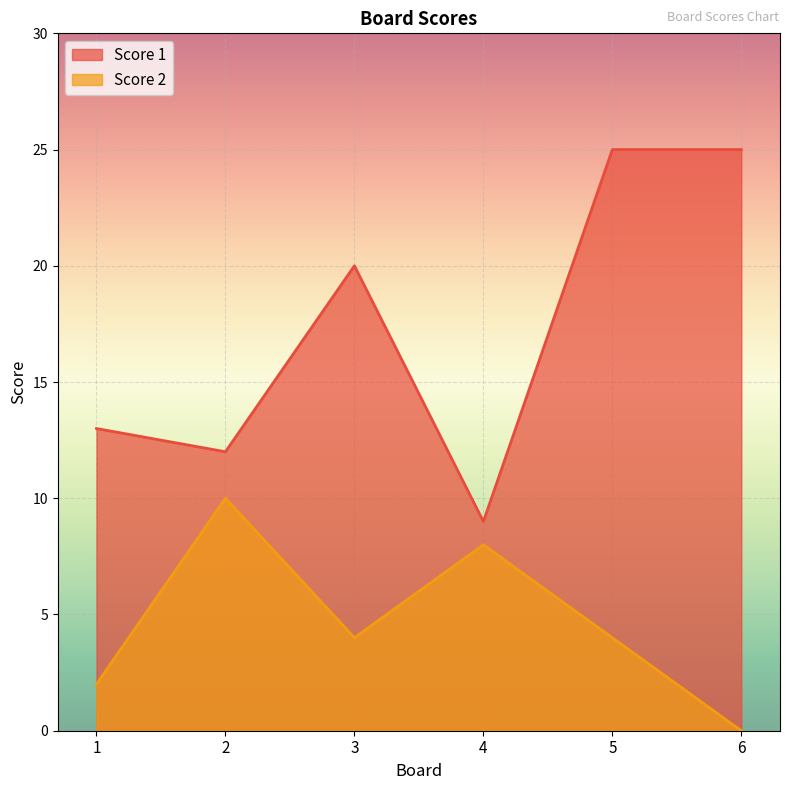

List the series in order of their overall mean, lowest first.

Score 2, Score 1